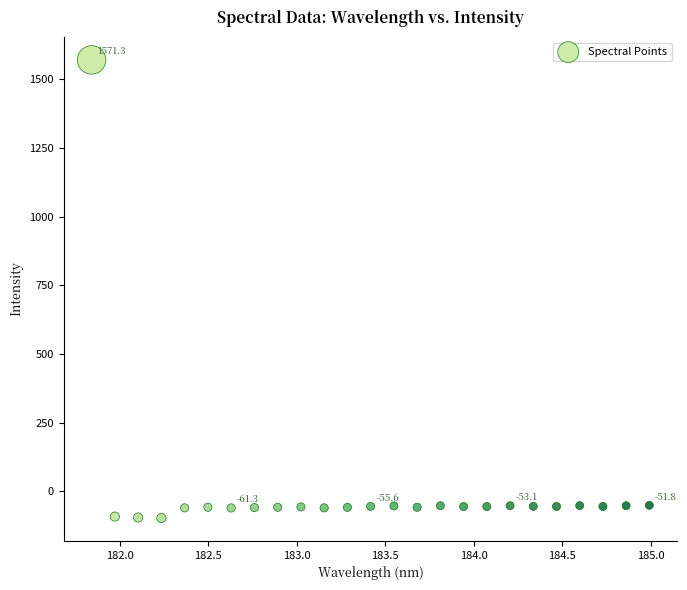

What is the range of X values (max minus min)?

3.1